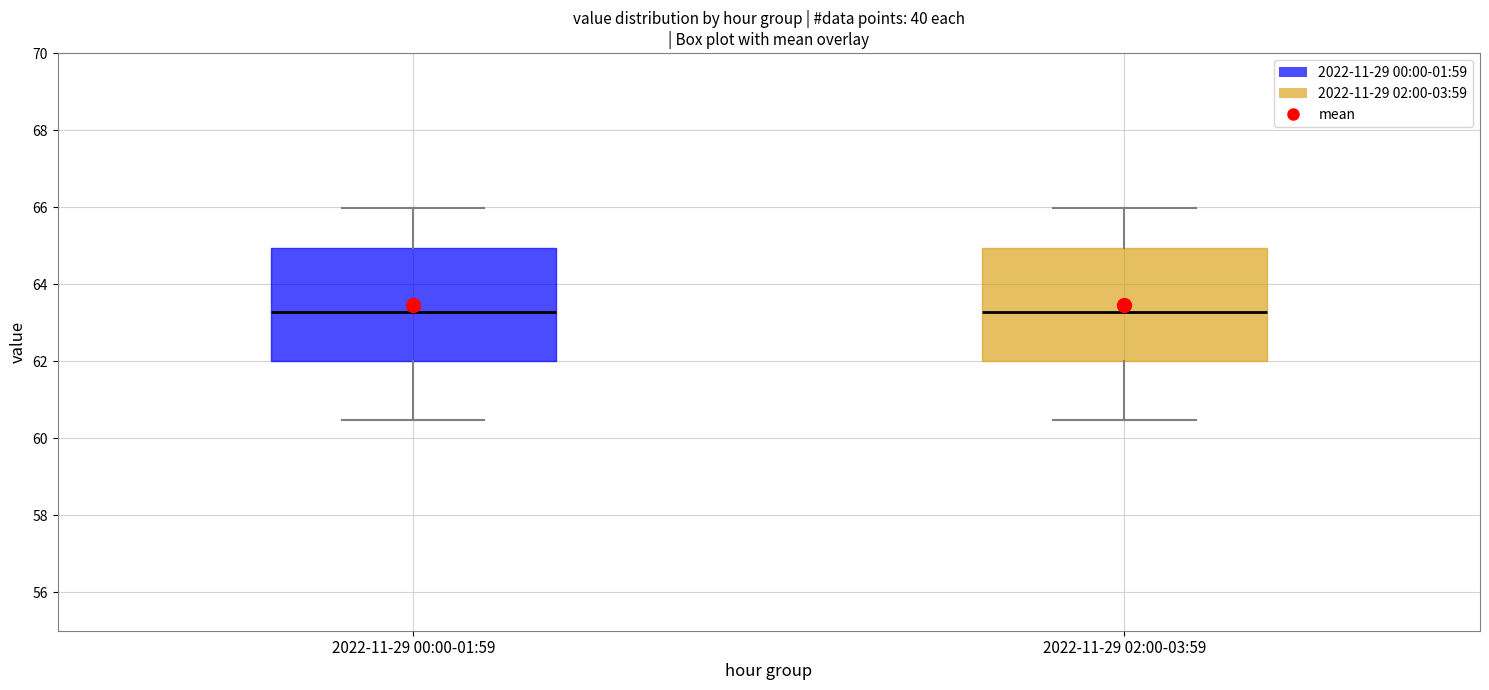

Reading left to right, read every box against the y-axis: the position of its median line, the range the box covers, and the ends of its whiskers. The values are not printed on the chart, so give them approximately, as read against the axis.

2022-11-29 00:00-01:59: median 63.2, box 62.0 to 65.0, whiskers 60.4 to 66.0
2022-11-29 02:00-03:59: median 63.2, box 62.0 to 65.0, whiskers 60.4 to 66.0